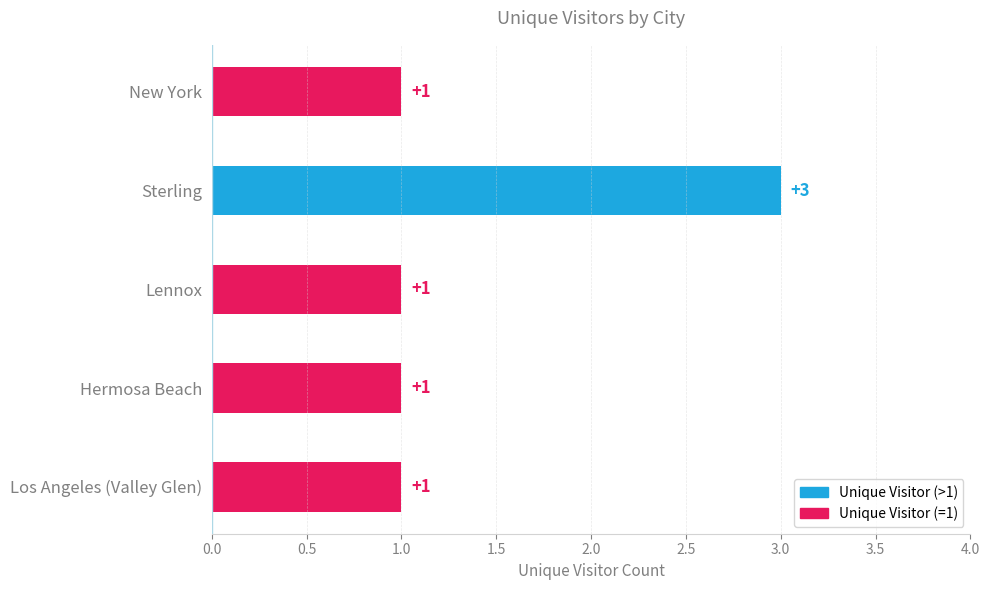

Reading top to bottom, what are all the values shown in this chart?

New York=1	Sterling=3	Lennox=1	Hermosa Beach=1	Los Angeles (Valley Glen)=1